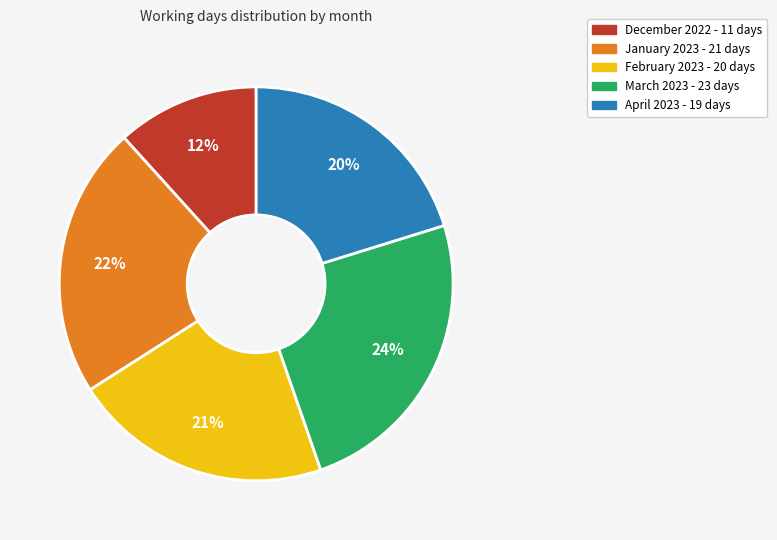

To the nearest percent, what is the difference between the February 2023 and April 2023 slice percentages?

1%